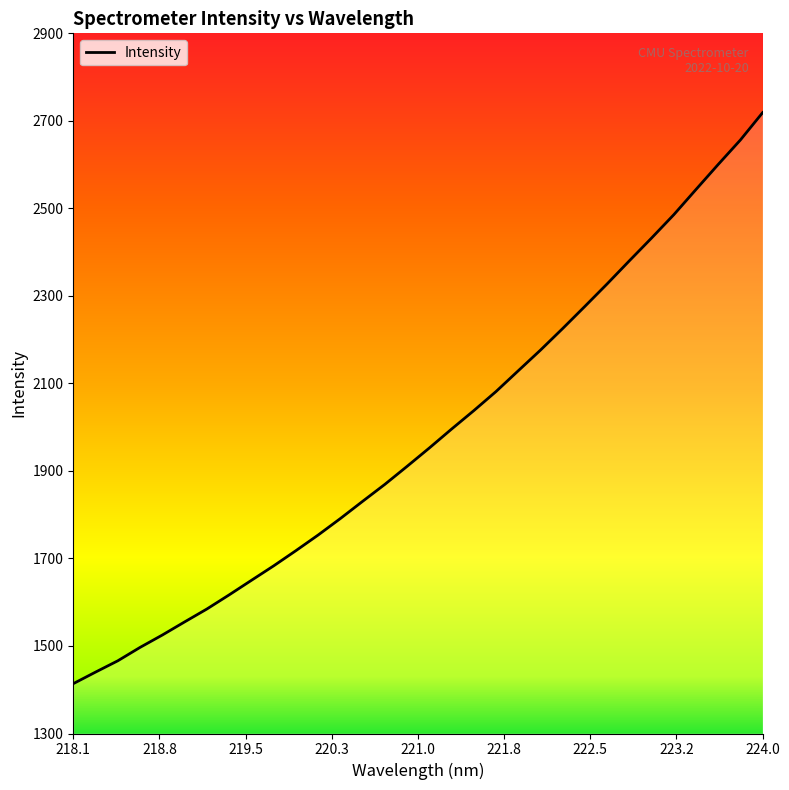

What is the smallest value displayed?

1413.9